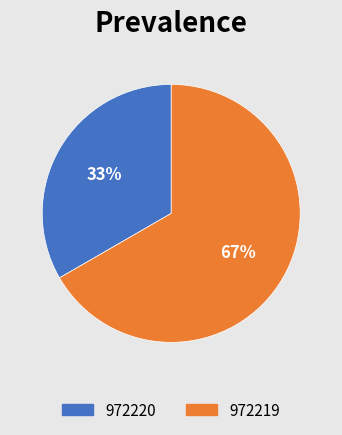

Does any single category account for the majority?

Yes